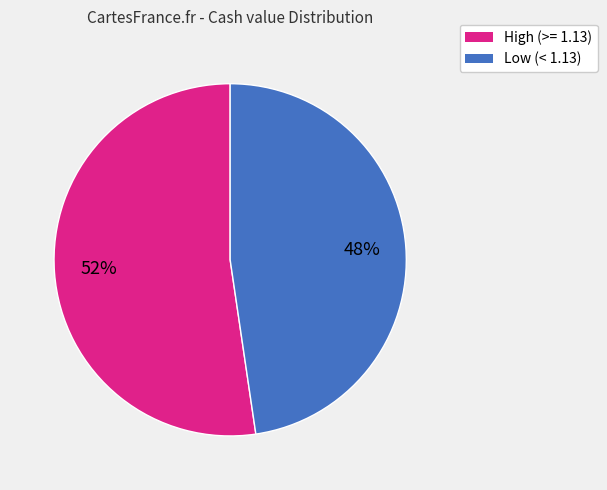

Is there a majority slice in this chart?

Yes